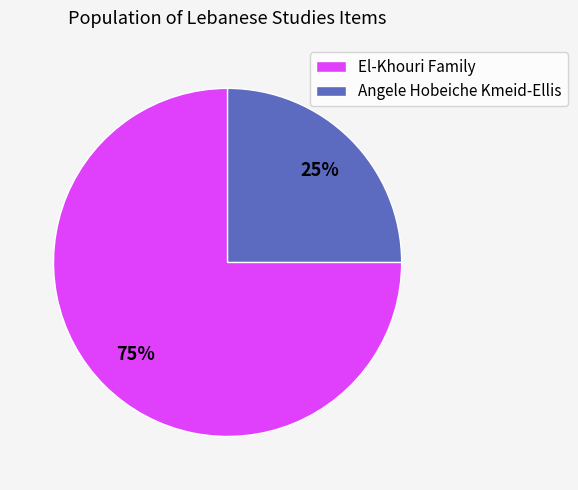

Rank the categories by value from highest to lowest.

El-Khouri Family, Angele Hobeiche Kmeid-Ellis